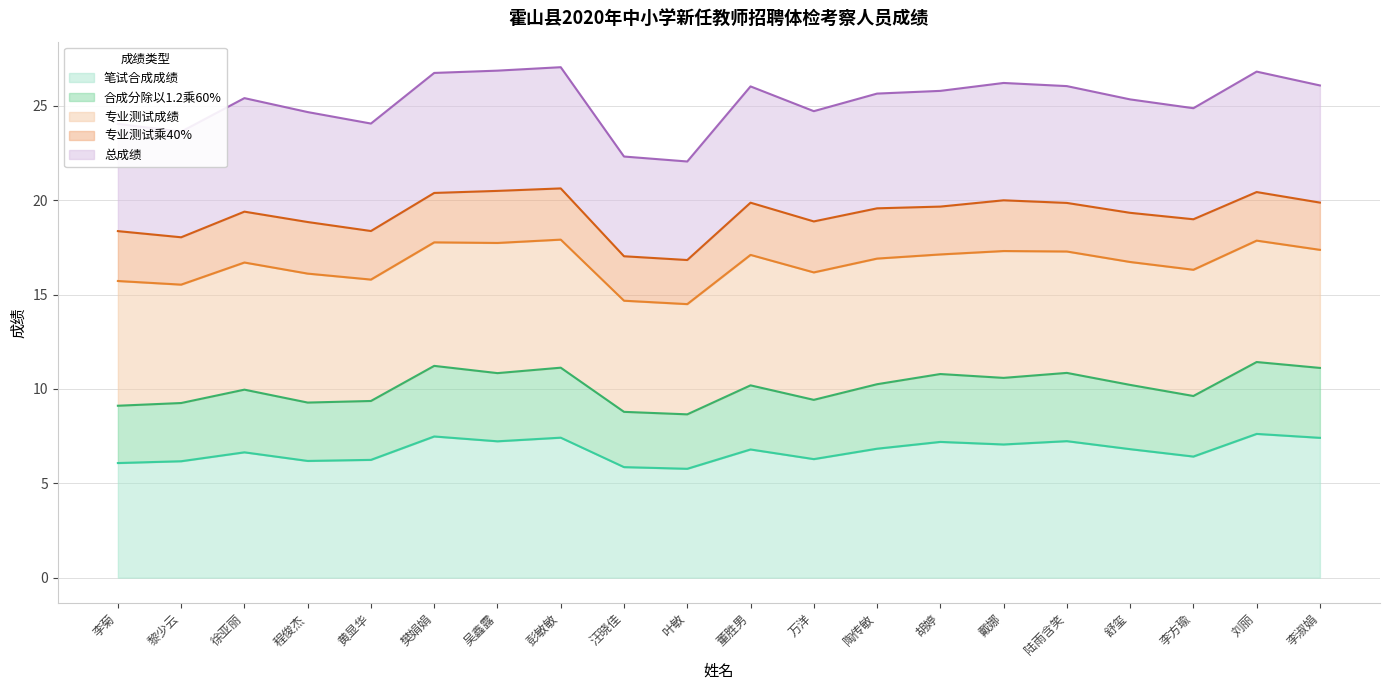

Read the 笔试合成成绩 value at 汪晓佳.

5.9